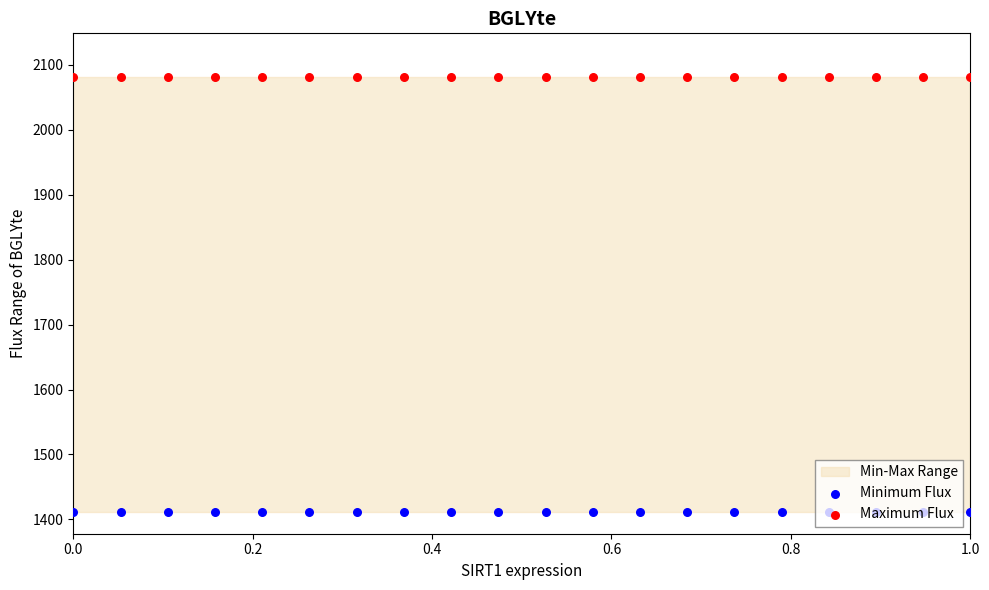

Which series has the largest Y range (max minus min)?

Minimum Flux